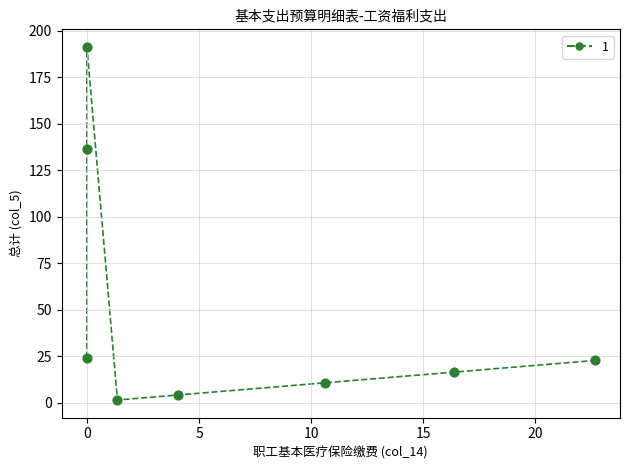

What Y value in the scatter plot is closest to 96?

136.3